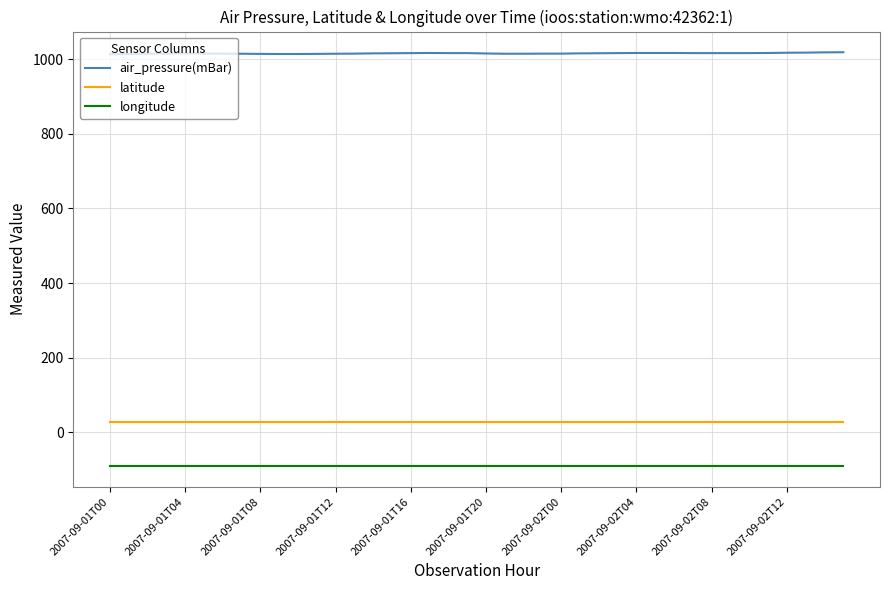

What is the minimum value shown in the chart?

-90.6